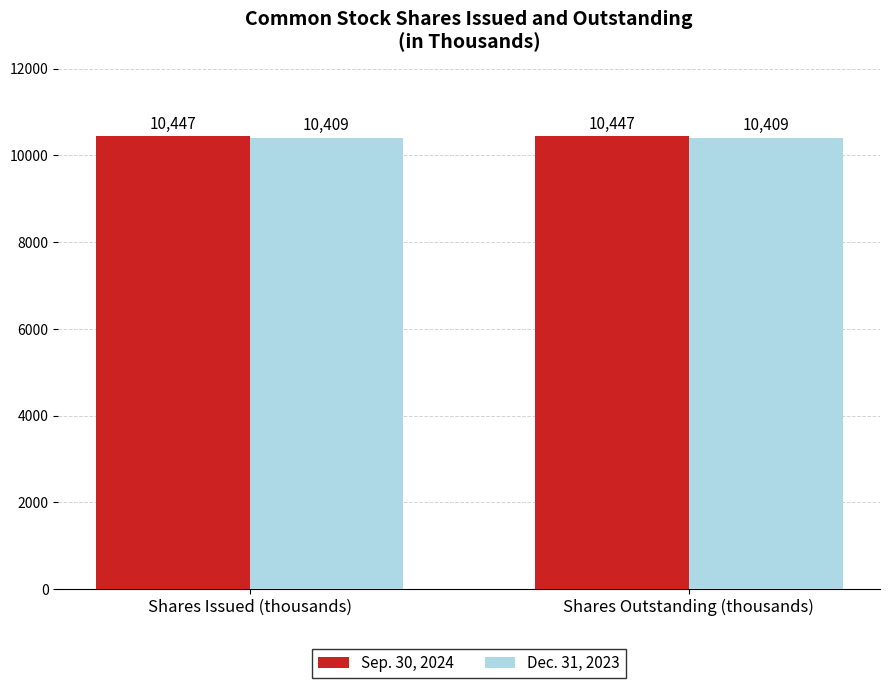

What is the value of the Dec. 31, 2023 bar at the 2nd from the left?

10409